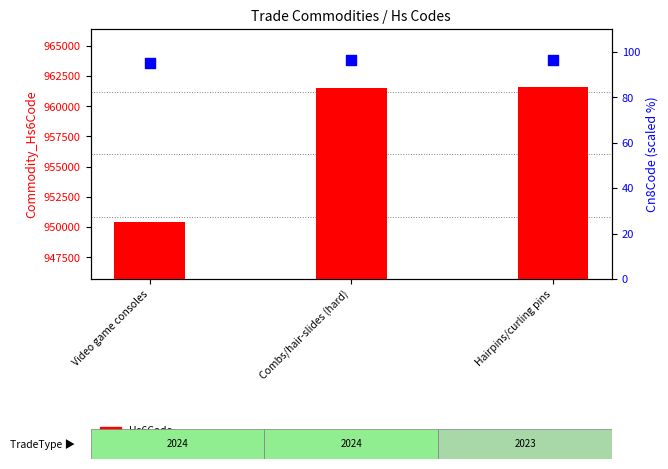

Which series has the largest total across all categories?

Hs6Code